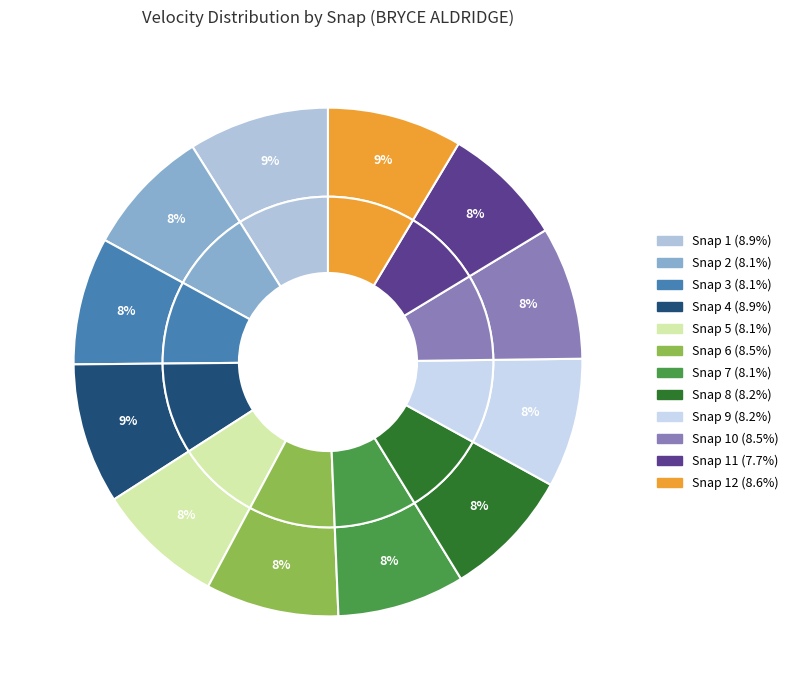

To the nearest percent, what portion does Snap 12 represent?

9%